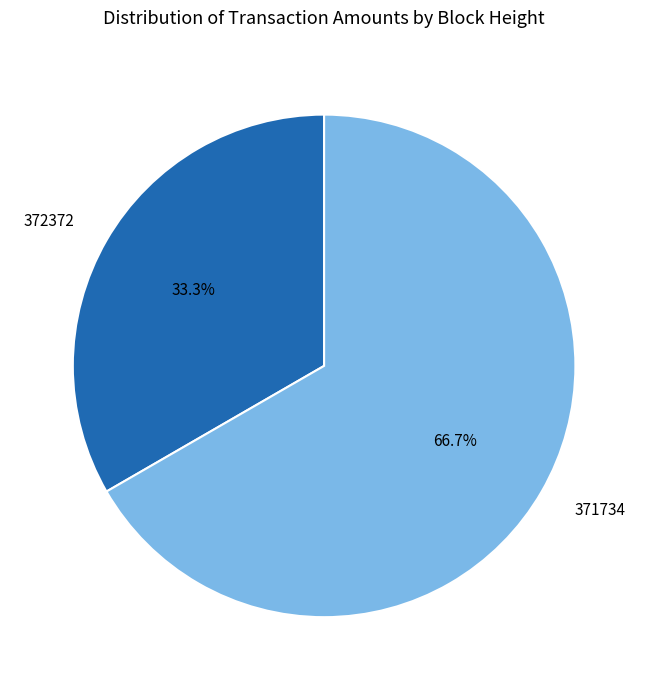

Is there a majority slice in this chart?

Yes